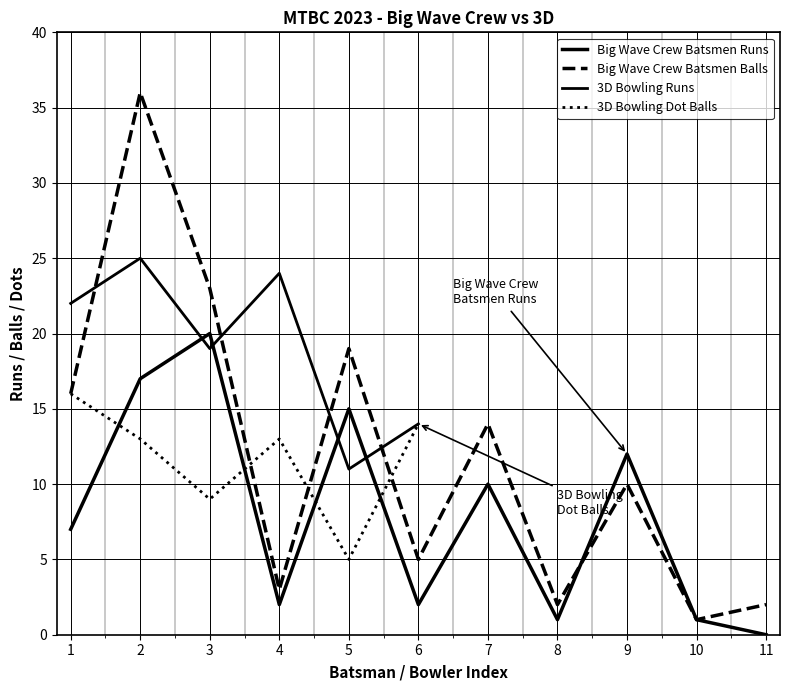

The value of Big Wave Crew Batsmen Balls at 8 is 2. True or false?

True